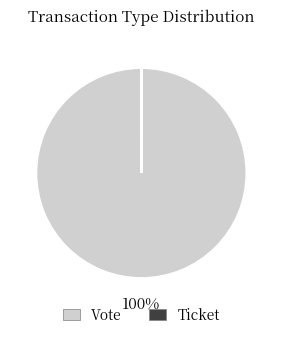

To the nearest percent, what is the average slice percentage?

50%